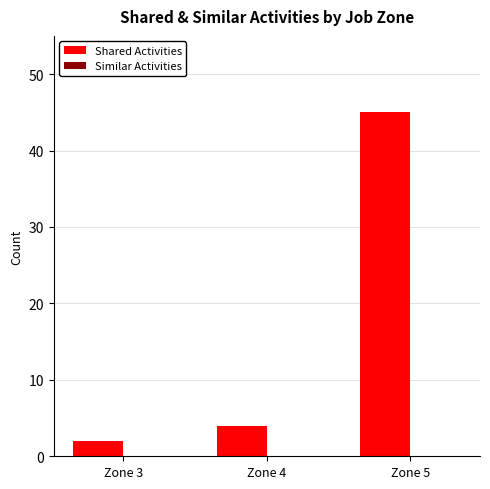

Reading right to left, transcribe all the data shown in this chart.

Zone 5=45	Zone 4=4	Zone 3=2